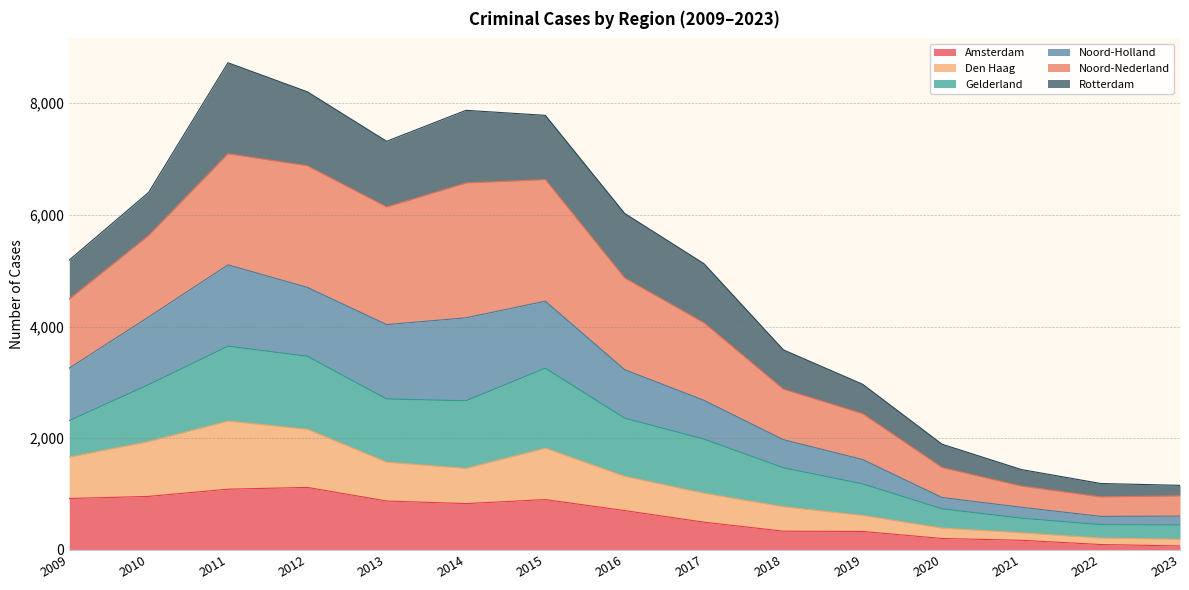

How many lines are shown in the chart?

6